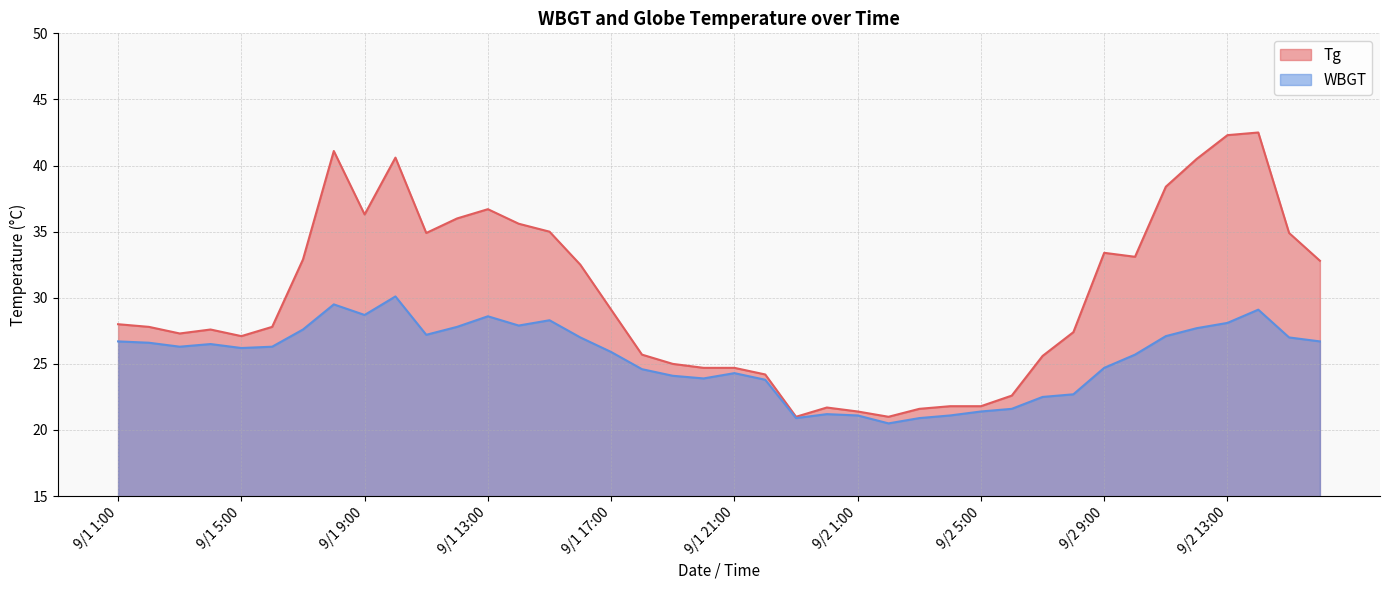

List the series in order of their peak value, highest first.

Tg, WBGT